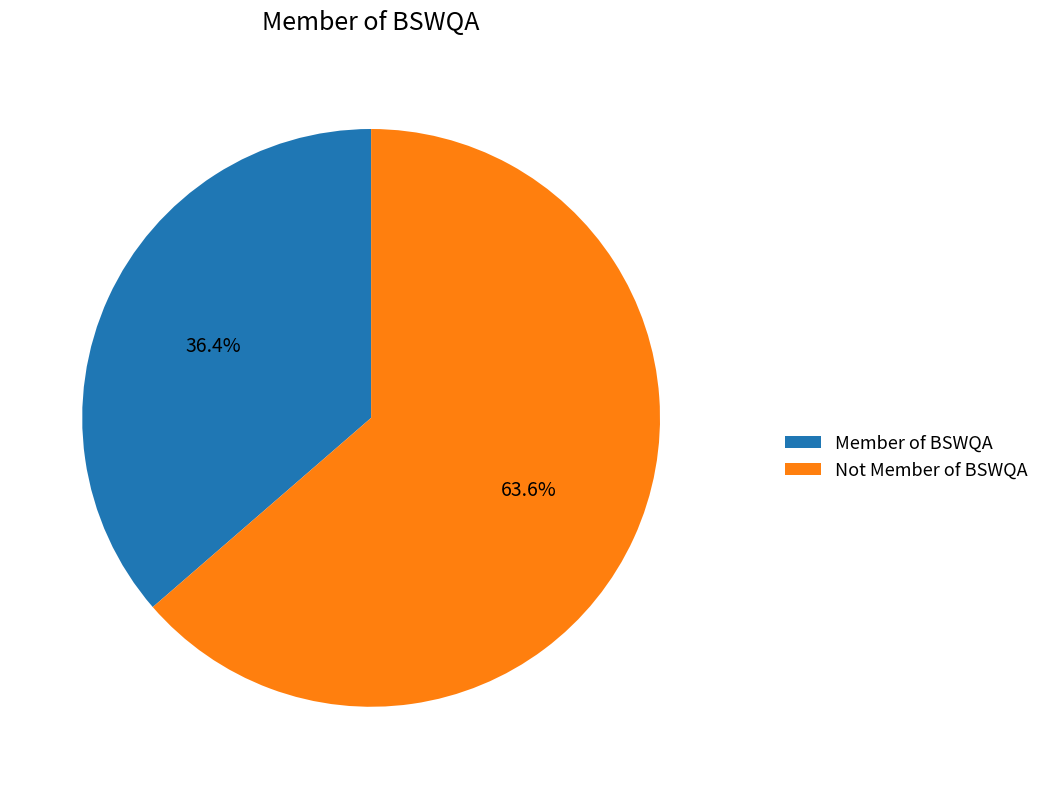

Which has a higher value, Not Member of BSWQA or Member of BSWQA?

Not Member of BSWQA